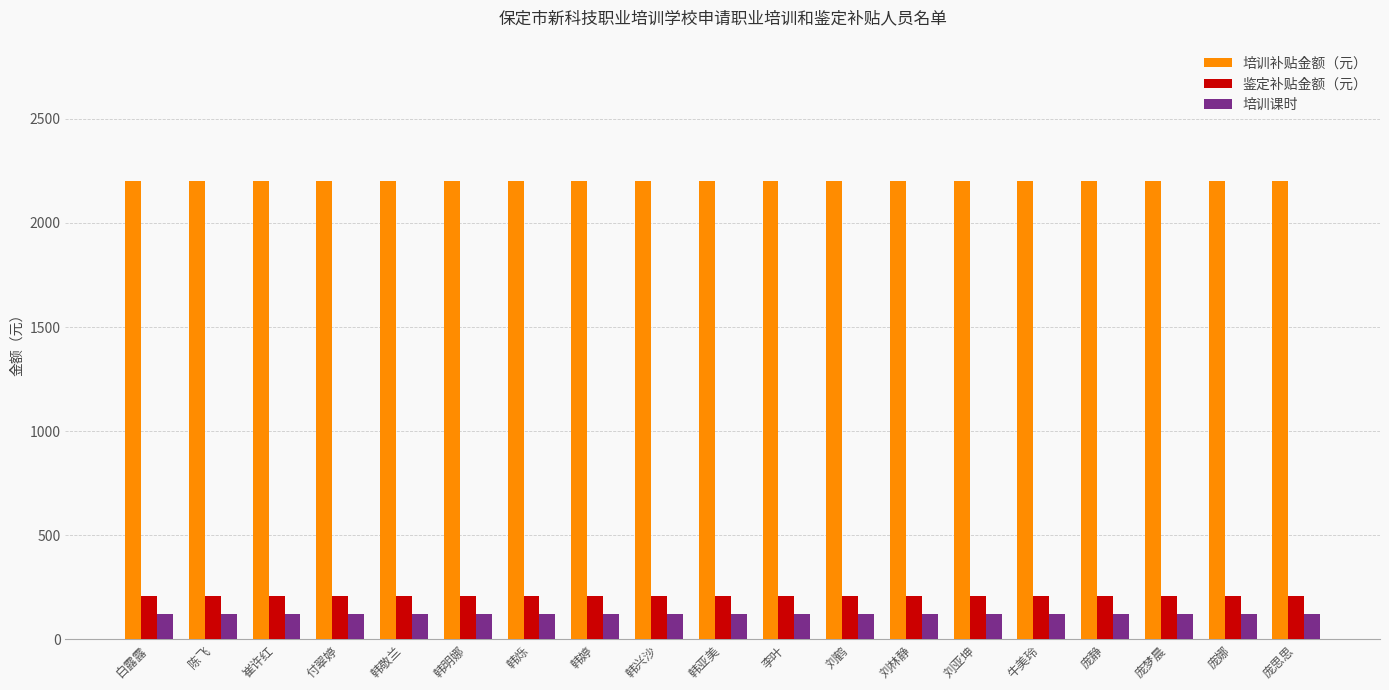

What is the label of the 9th bar from the right?

李叶